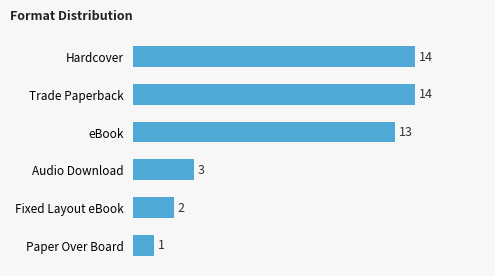

What is the average value?

8